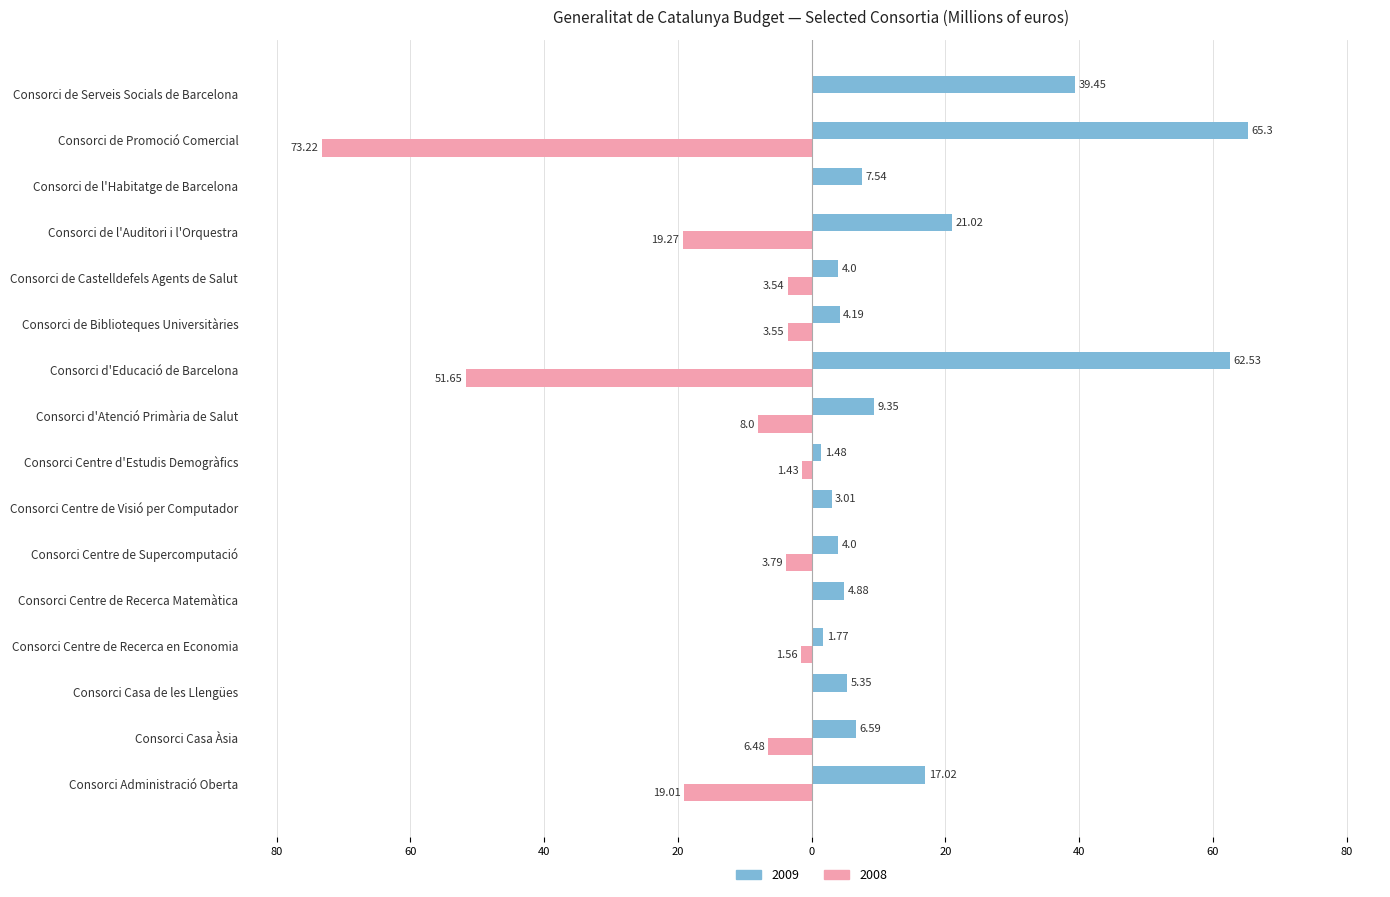

What is the value of the 2009 bar at the 7th from the left?

3.0